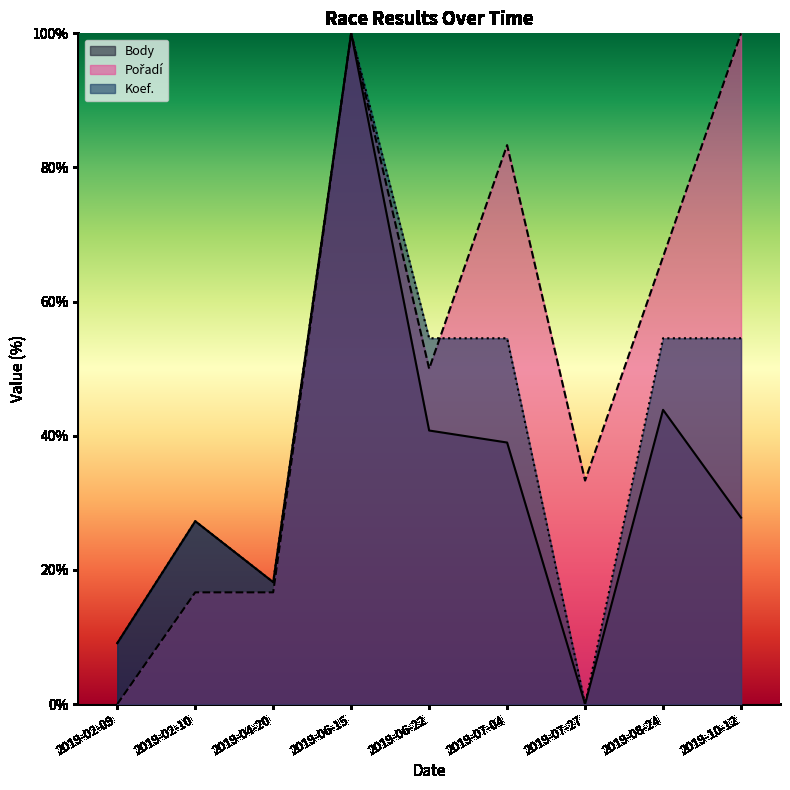

True or false: Pořadí and Koef. cross at least once.

True